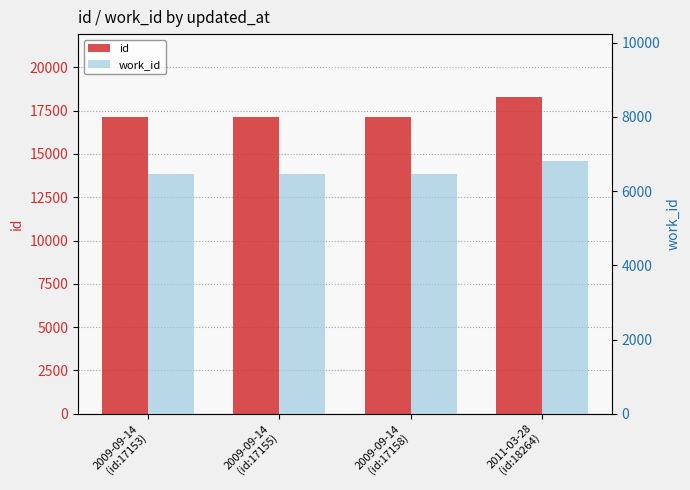

What is the value of the id bar at the 3rd from the left?

17158